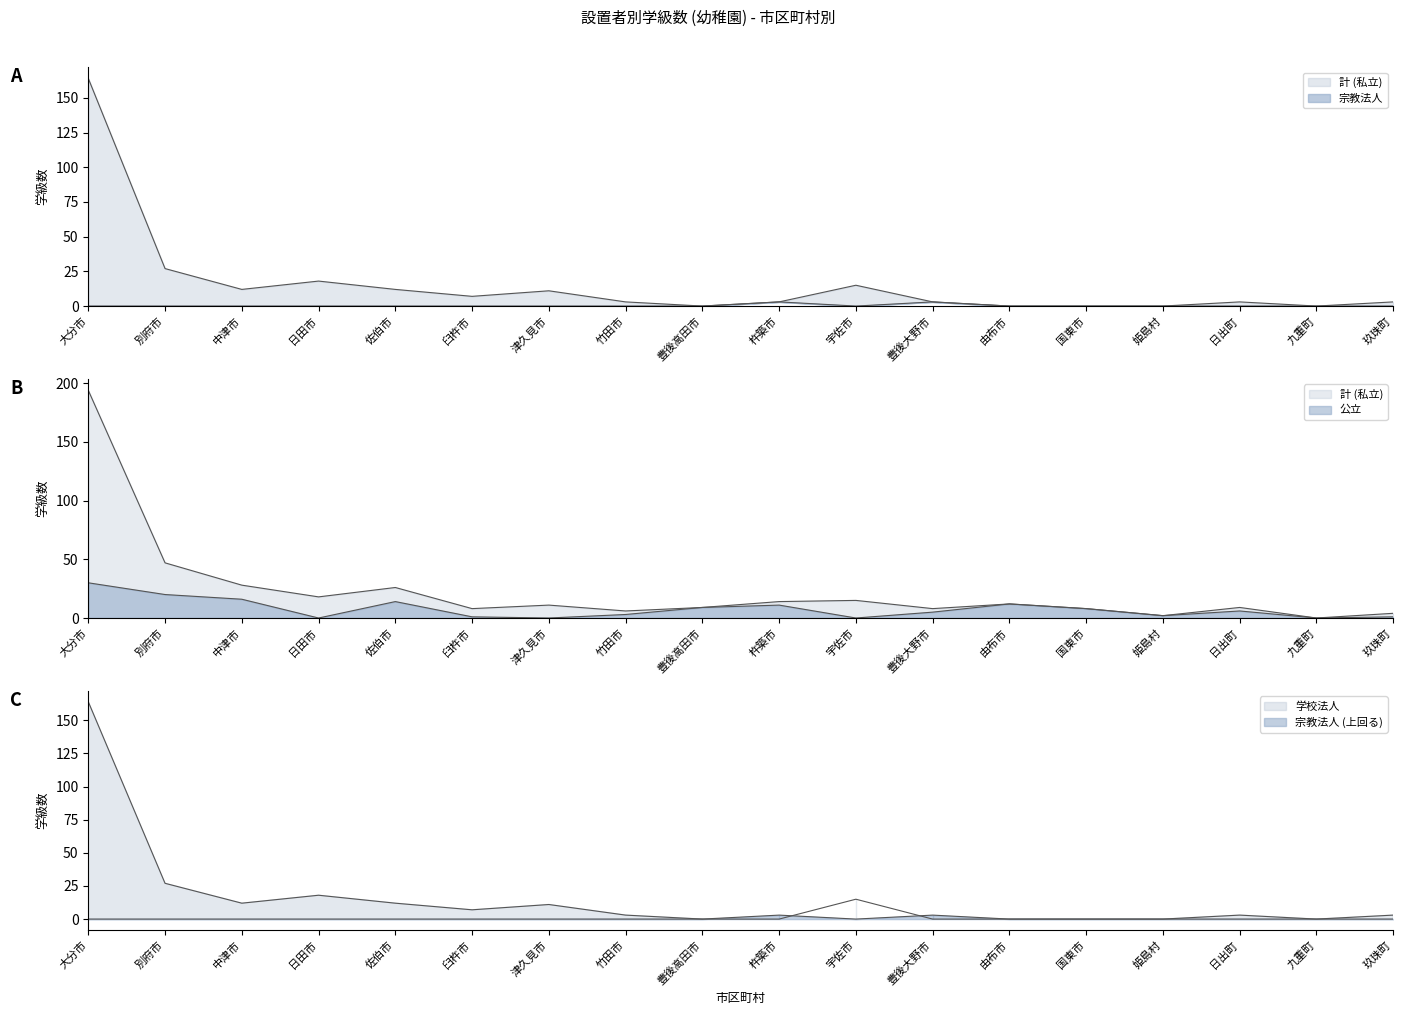

Which series has the largest range (max minus min)?

計 (私立)